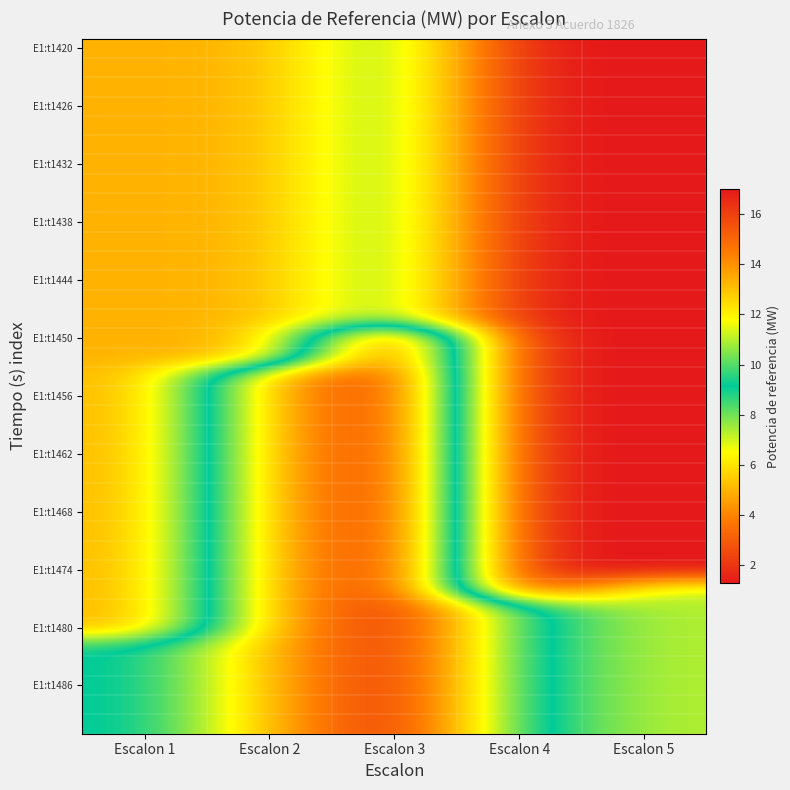

At how many categories does at least one series exceed 11?

2